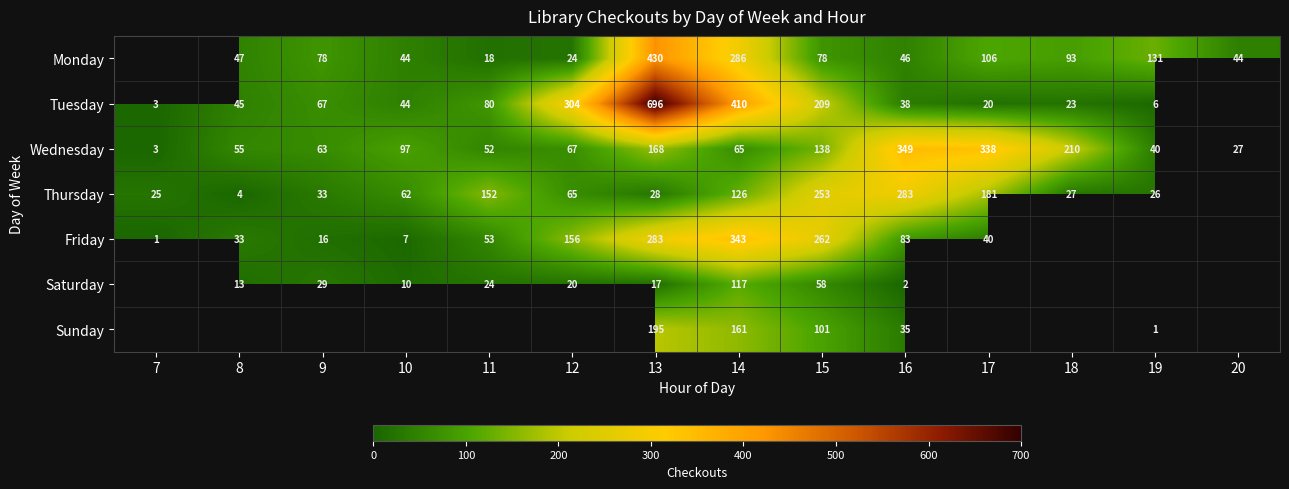

Is the value of Monday at 17 greater than the value of Friday at 7?

Yes